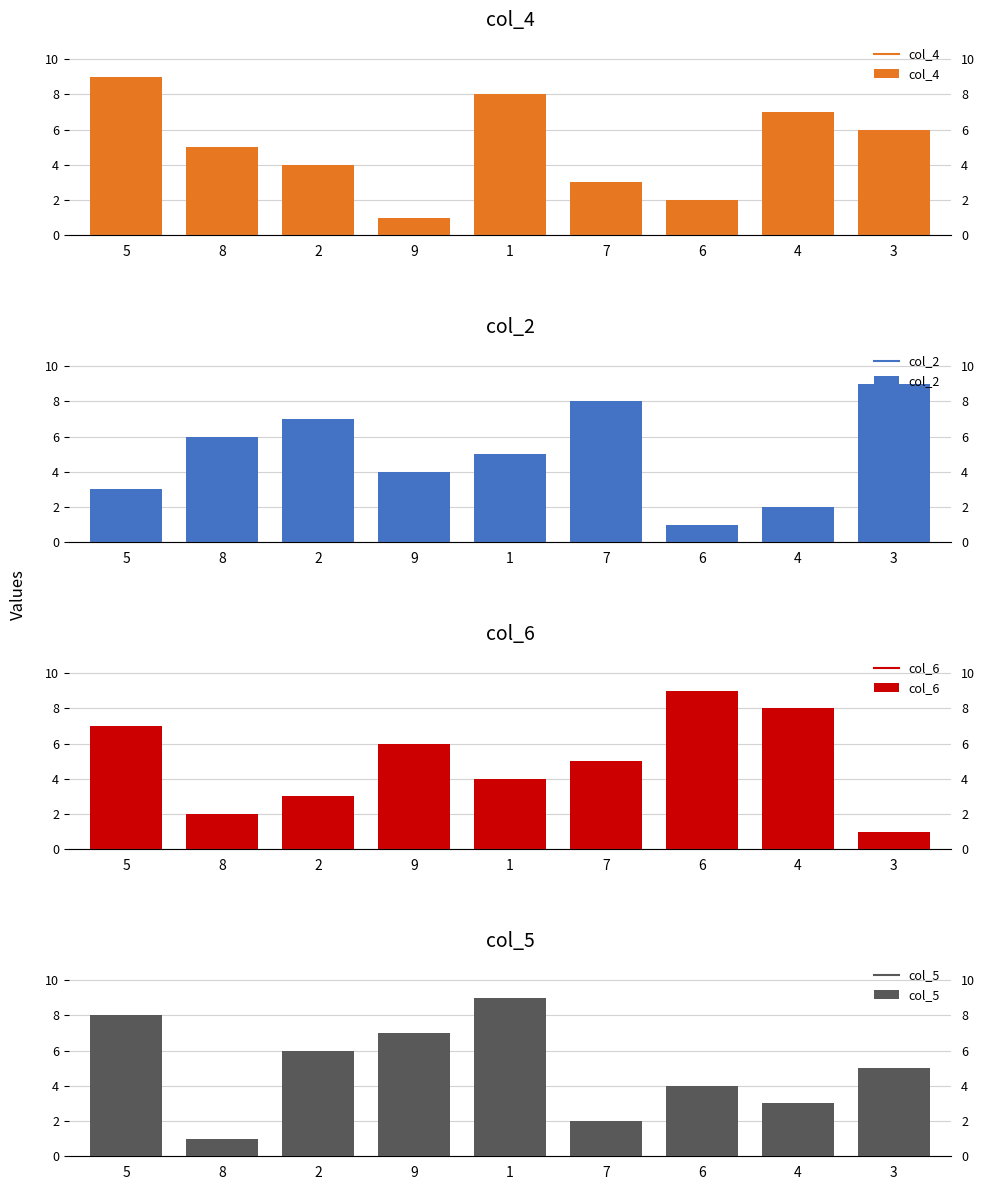

What is the label of the 9th bar from the left?

3